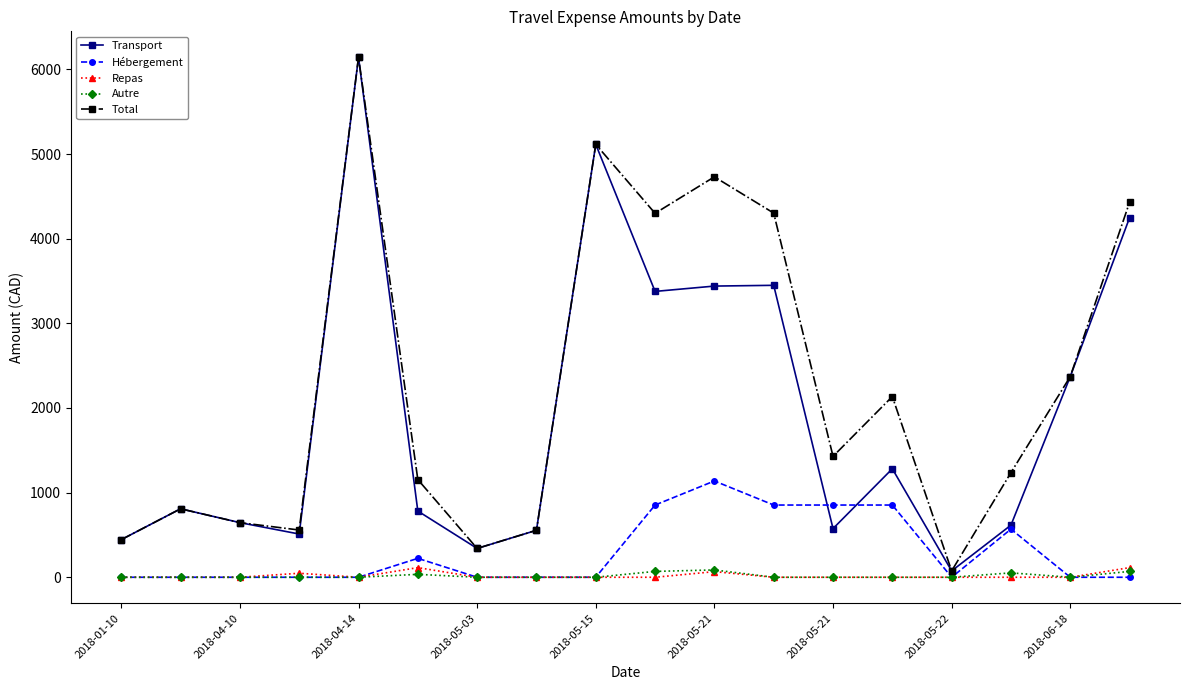

What is the maximum value shown in the chart?

6142.4